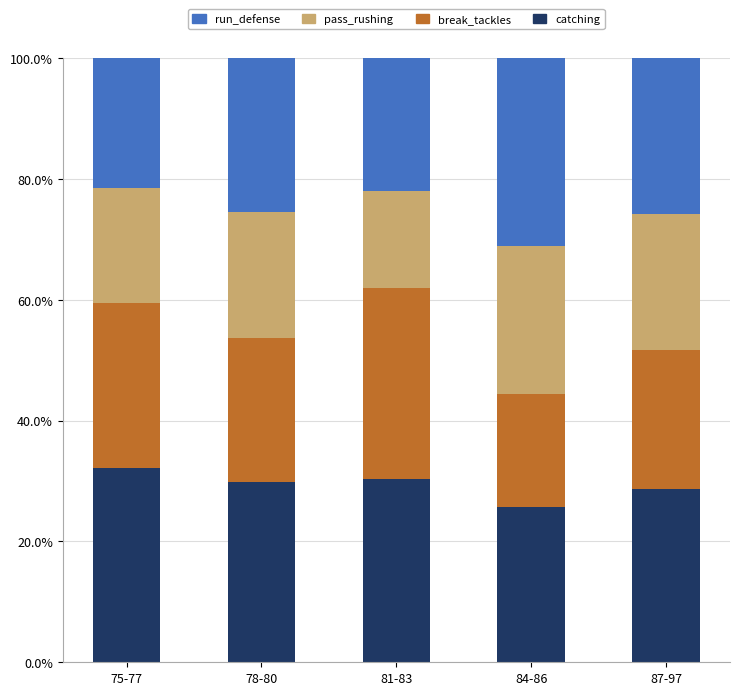

What is the total value across all series at 84-86?

100.0